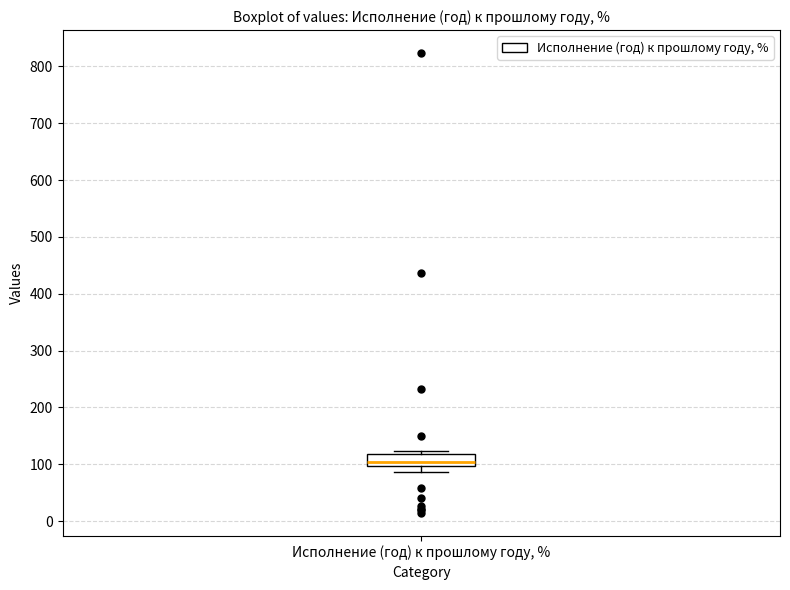

Transcribe this box plot: give where the median line is, the range the box spans, and where the two whiskers end, as read against the y-axis. The values are not printed on the chart, so give them approximately, as read against the axis.

median 100 (inside the box), box 100 to 120, whiskers 90 to 120 (just above the box's upper edge)